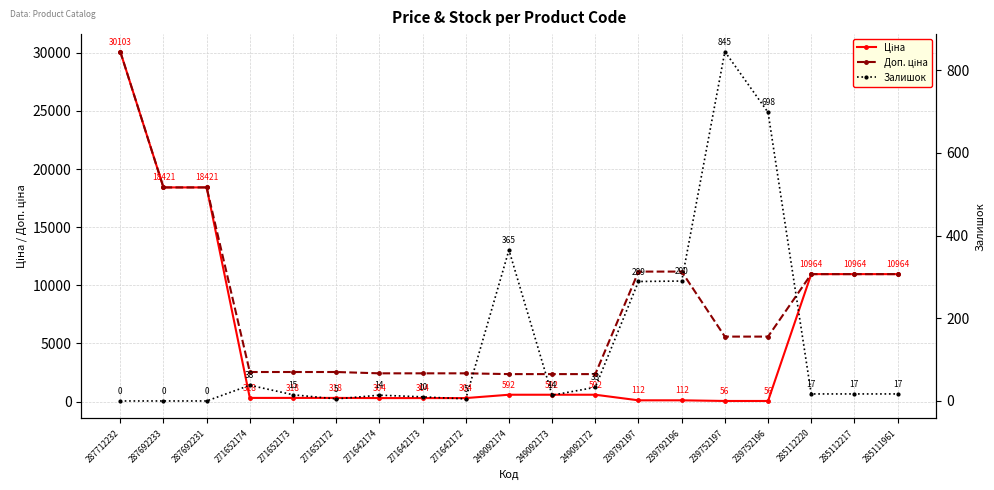

How many lines are shown in the chart?

3